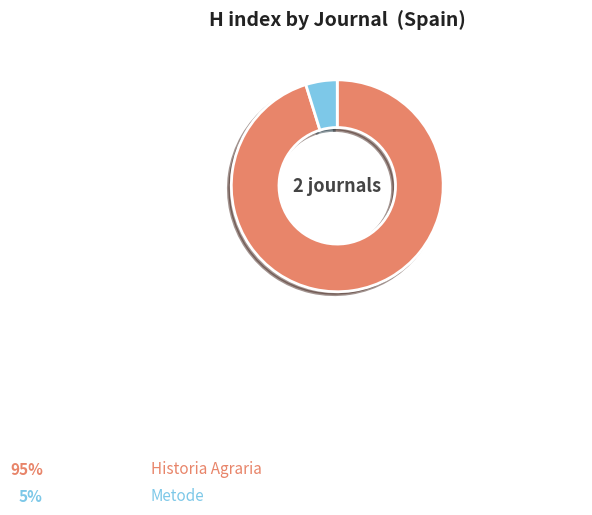

What is the largest slice in the pie chart?

Historia Agraria